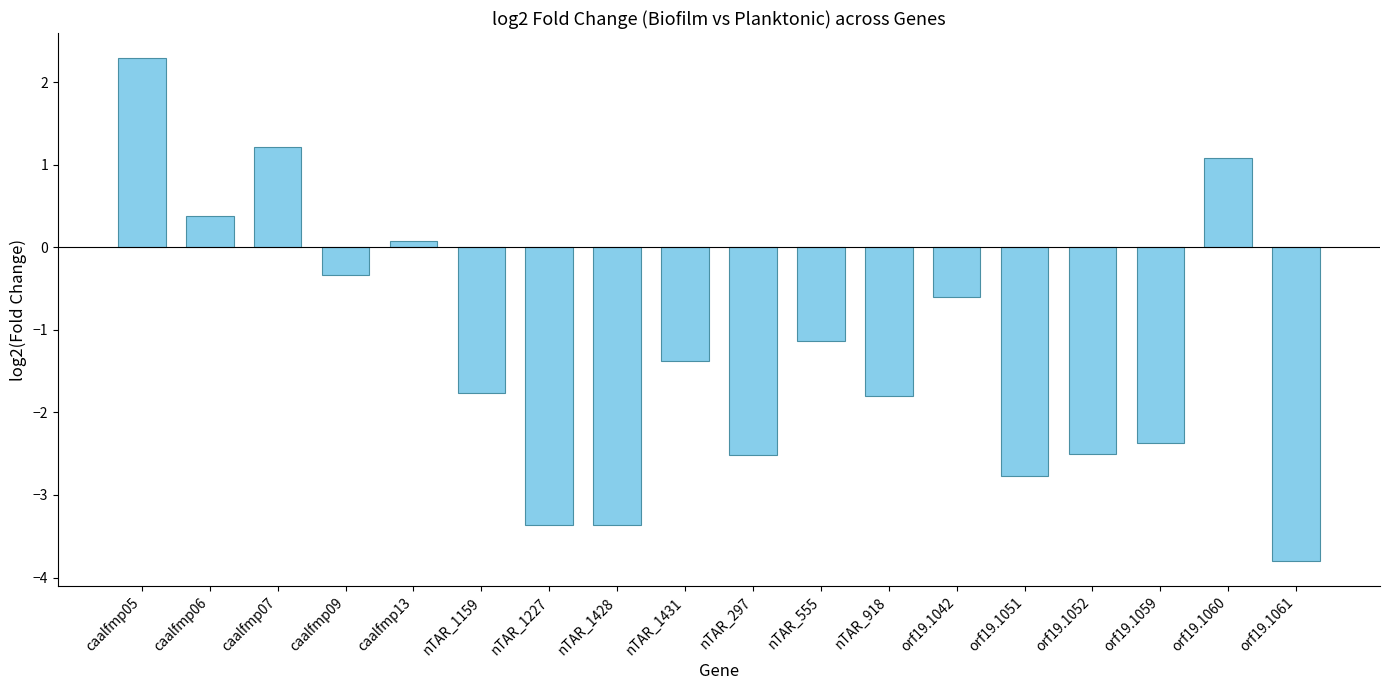

Where does the data first go above -1?

caalfmp05